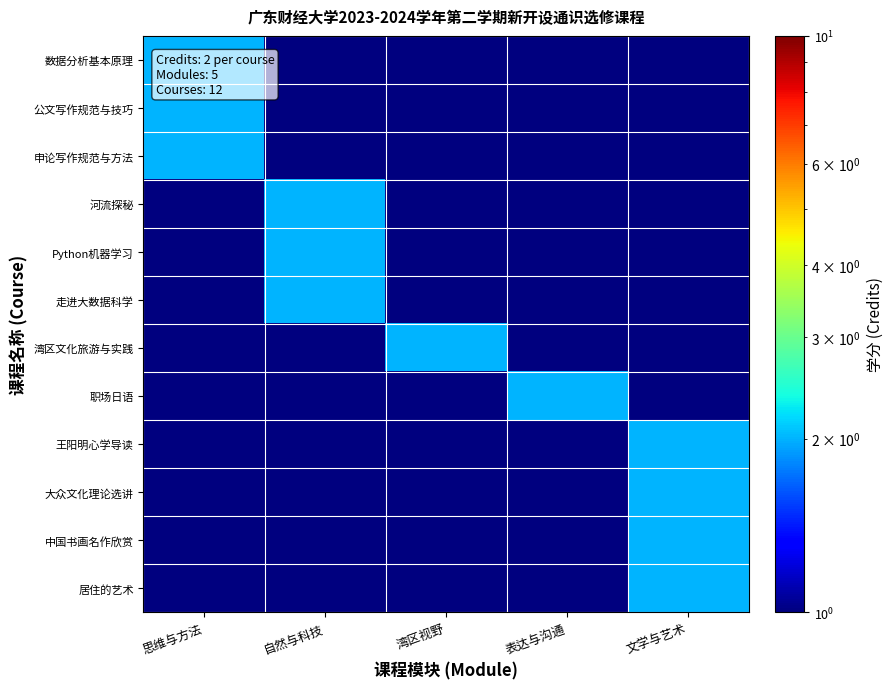

Reading left to right, list all the values displayed in this chart.

数据分析基本原理: 思维与方法=2.0	自然与科技=0.1	湾区视野=0.1	表达与沟通=0.1	文学与艺术=0.1
公文写作规范与技巧: 思维与方法=2.0	自然与科技=0.1	湾区视野=0.1	表达与沟通=0.1	文学与艺术=0.1
申论写作规范与方法: 思维与方法=2.0	自然与科技=0.1	湾区视野=0.1	表达与沟通=0.1	文学与艺术=0.1
河流探秘: 思维与方法=0.1	自然与科技=2.0	湾区视野=0.1	表达与沟通=0.1	文学与艺术=0.1
Python机器学习: 思维与方法=0.1	自然与科技=2.0	湾区视野=0.1	表达与沟通=0.1	文学与艺术=0.1
走进大数据科学: 思维与方法=0.1	自然与科技=2.0	湾区视野=0.1	表达与沟通=0.1	文学与艺术=0.1
湾区文化旅游与实践: 思维与方法=0.1	自然与科技=0.1	湾区视野=2.0	表达与沟通=0.1	文学与艺术=0.1
职场日语: 思维与方法=0.1	自然与科技=0.1	湾区视野=0.1	表达与沟通=2.0	文学与艺术=0.1
王阳明心学导读: 思维与方法=0.1	自然与科技=0.1	湾区视野=0.1	表达与沟通=0.1	文学与艺术=2.0
大众文化理论选讲: 思维与方法=0.1	自然与科技=0.1	湾区视野=0.1	表达与沟通=0.1	文学与艺术=2.0
中国书画名作欣赏: 思维与方法=0.1	自然与科技=0.1	湾区视野=0.1	表达与沟通=0.1	文学与艺术=2.0
居住的艺术: 思维与方法=0.1	自然与科技=0.1	湾区视野=0.1	表达与沟通=0.1	文学与艺术=2.0